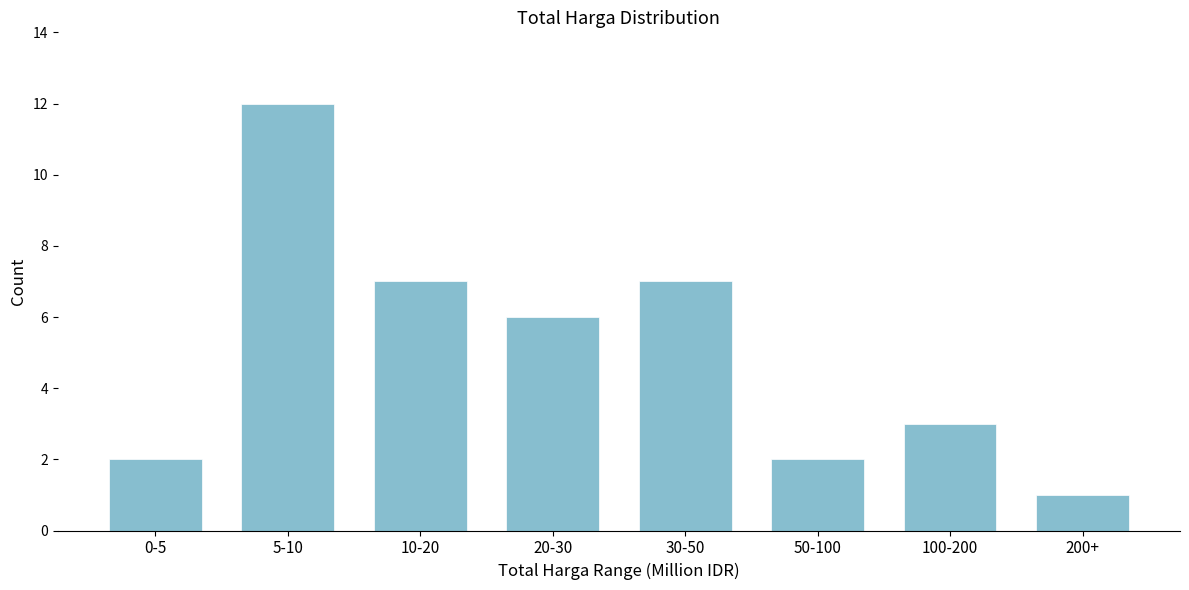

Reading right to left, what are all the values shown in this chart?

1	3	2	7	6	7	12	2